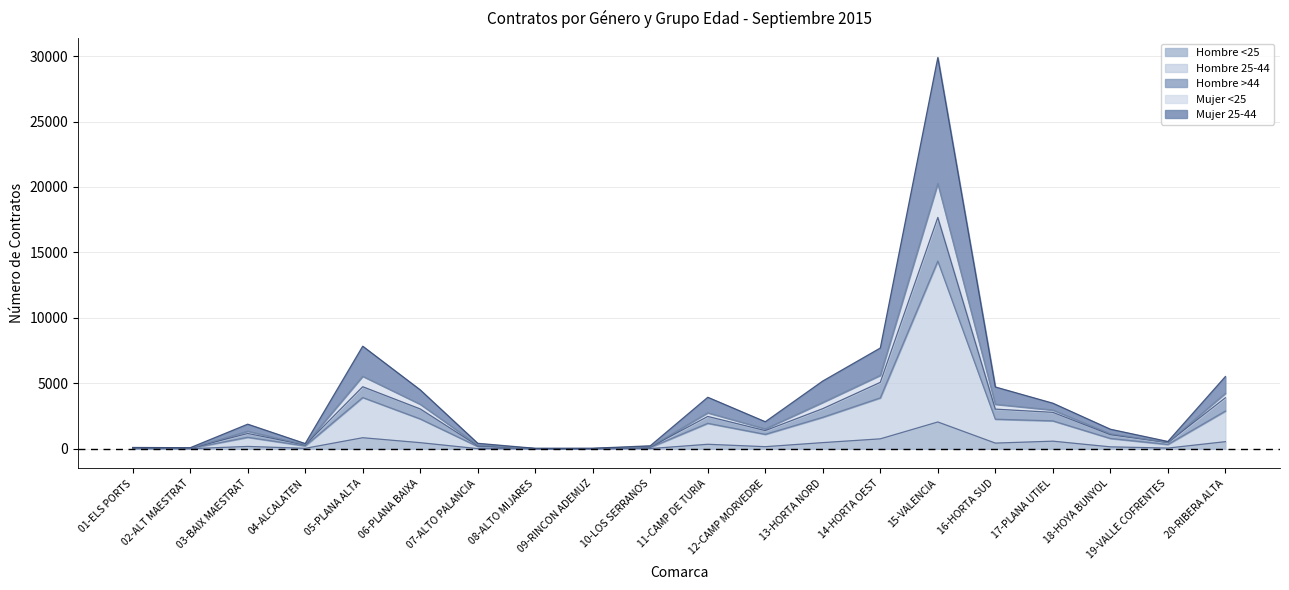

Which category has the highest value in the Hombre <25 series?

15-VALENCIA